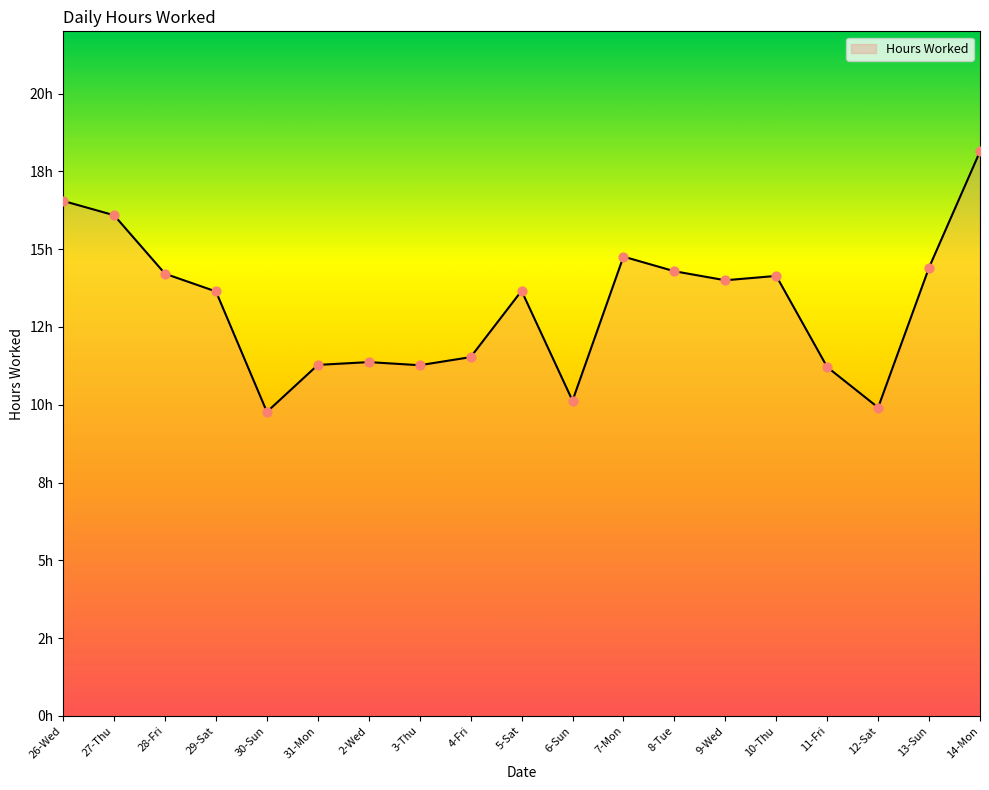

Between 28-Fri and 11-Fri, which is larger?

28-Fri